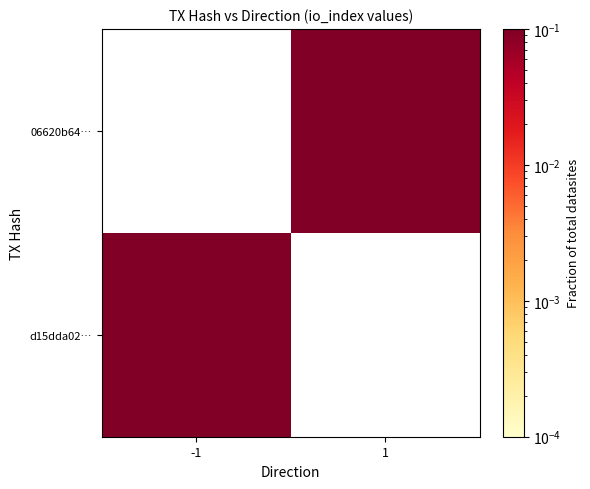

At how many categories does at least one series exceed 0?

2